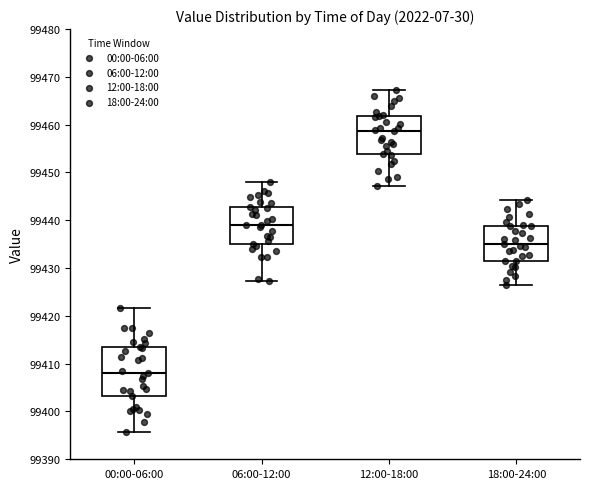

Reading left to right, read every box against the y-axis: the position of its median line, the range the box covers, and the ends of its whiskers. The values are not printed on the chart, so give them approximately, as read against the axis.

00:00-06:00: median 99408, box 99403 to 99414, whiskers 99396 to 99422
06:00-12:00: median 99439, box 99435 to 99443, whiskers 99427 to 99448
12:00-18:00: median 99459, box 99454 to 99462, whiskers 99447 to 99467
18:00-24:00: median 99435, box 99431 to 99439, whiskers 99426 to 99444